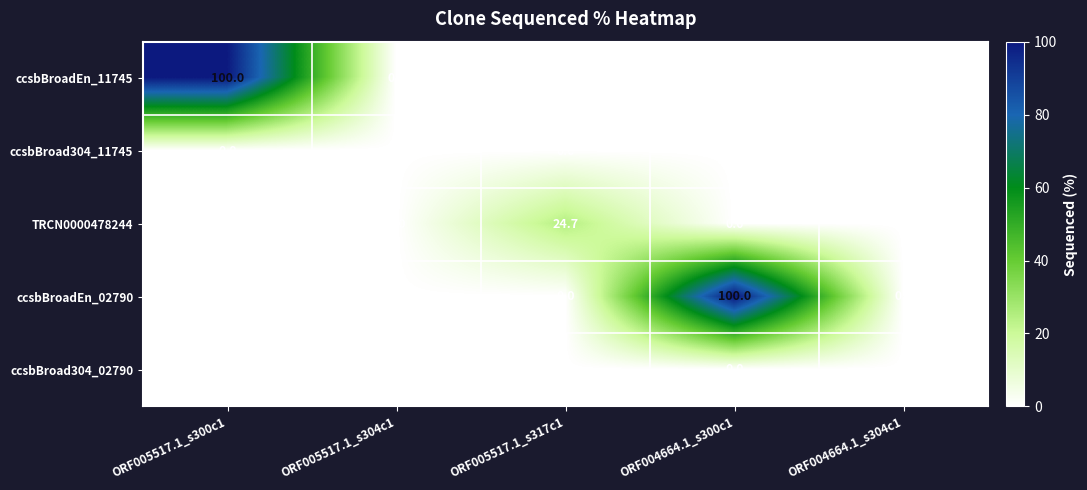

What is the difference between the maximum and minimum values in the ccsbBroadEn_02790 series?

100.0